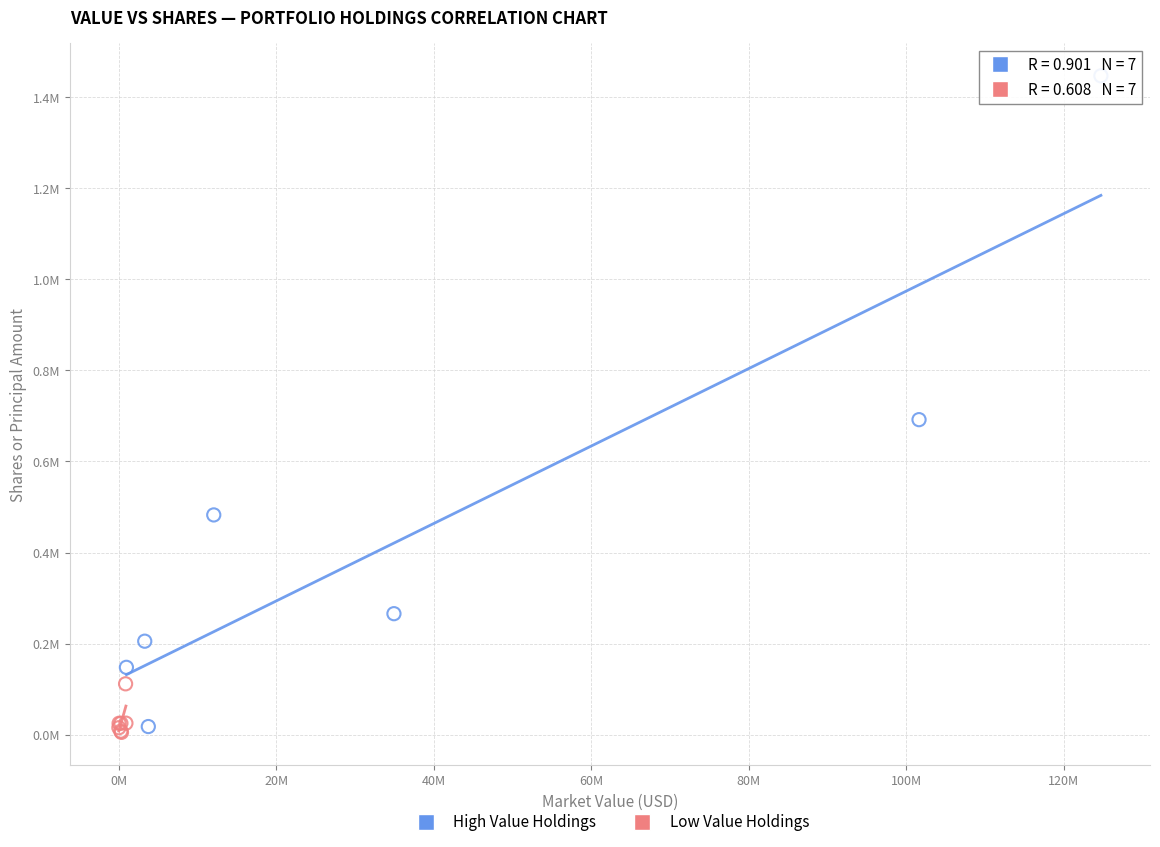

What are all the series names shown in the legend?

High Value Holdings, Low Value Holdings